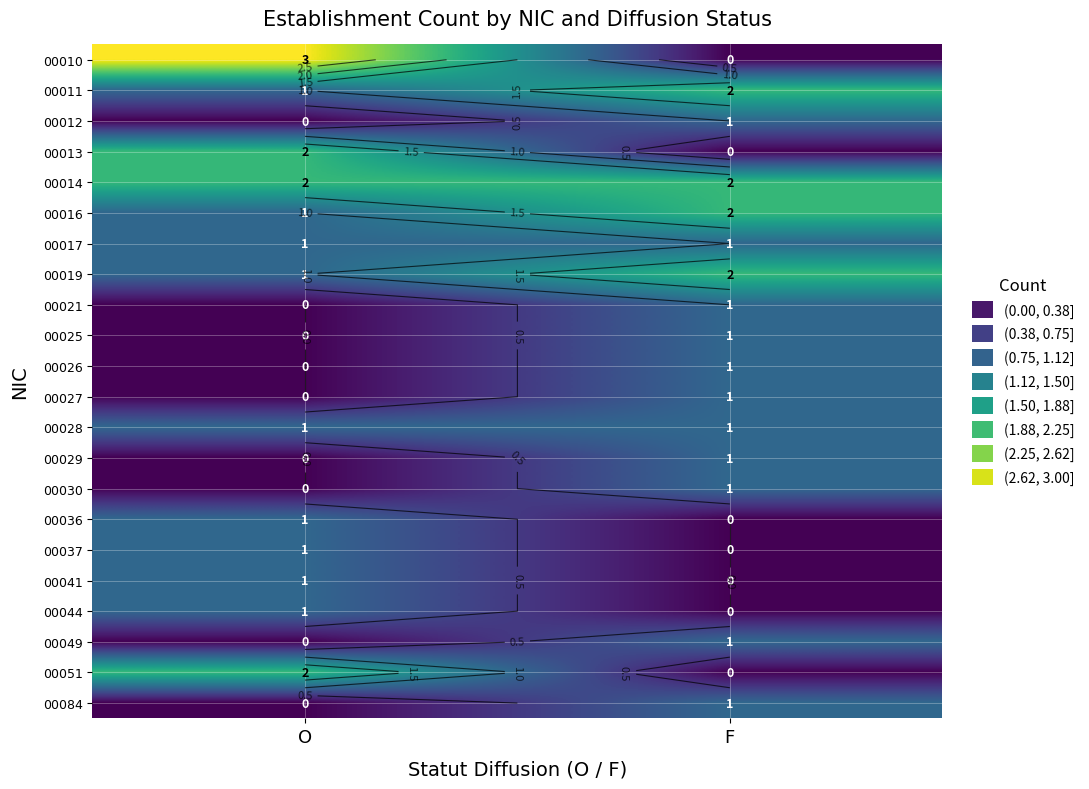

What is the difference between the 00026 values at O and F?

1